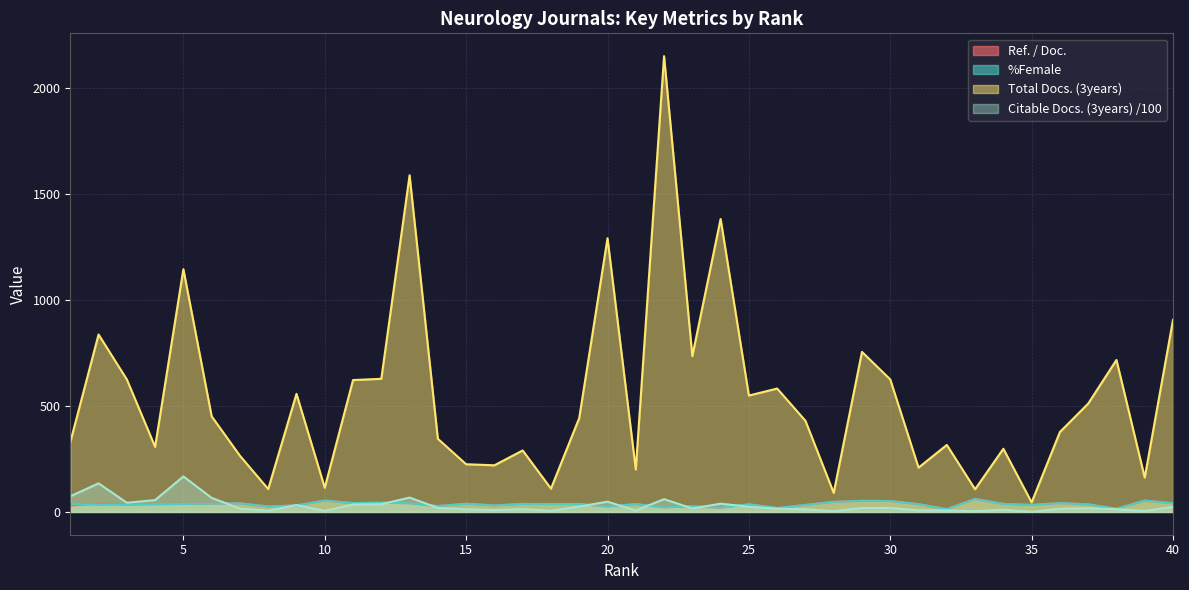

What is the maximum value for Ref. / Doc.?

61.5